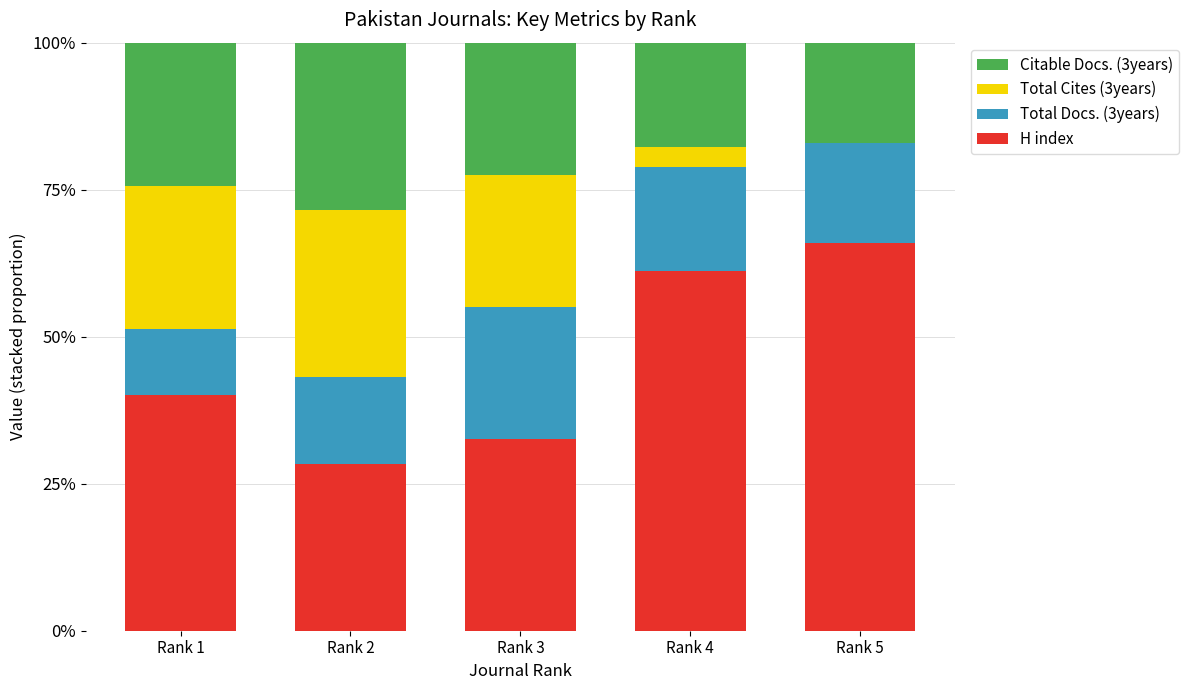

How many values in the H index series exceed 40?

3